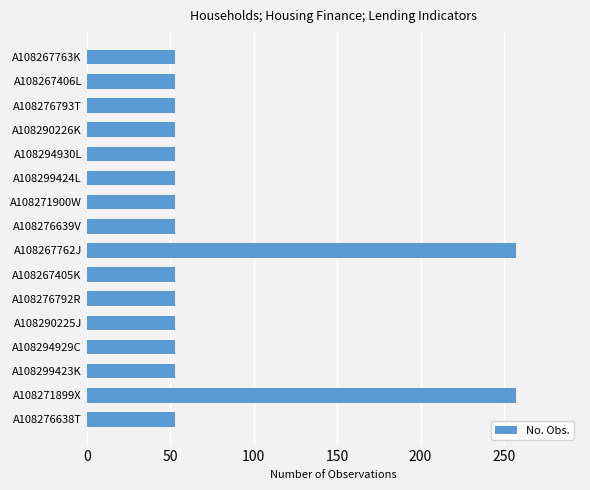

True or false: the data shows 53 at A108267406L.

True